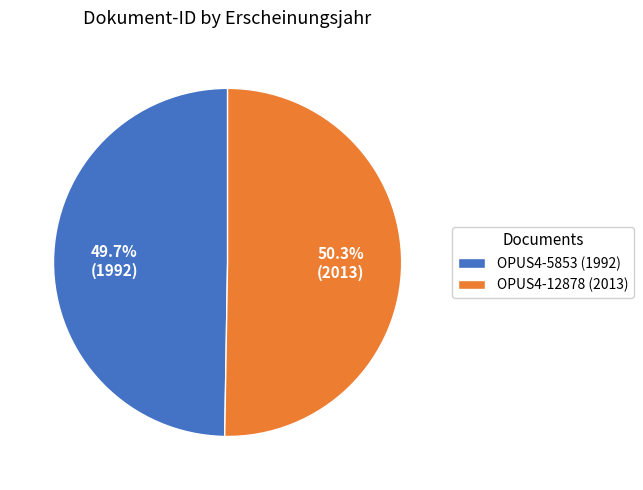

Which has a higher value, OPUS4-5853 (1992) or OPUS4-12878 (2013)?

OPUS4-12878 (2013)